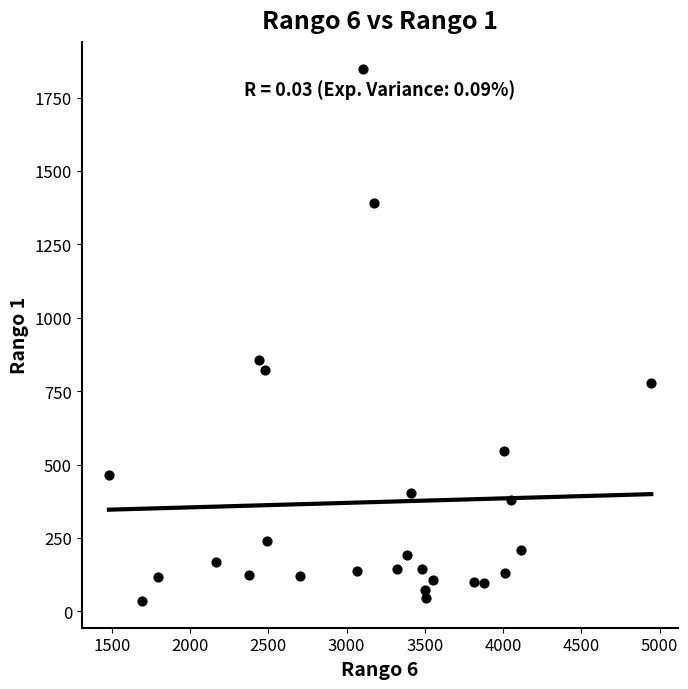

What is the range of Y values (max minus min)?

1814